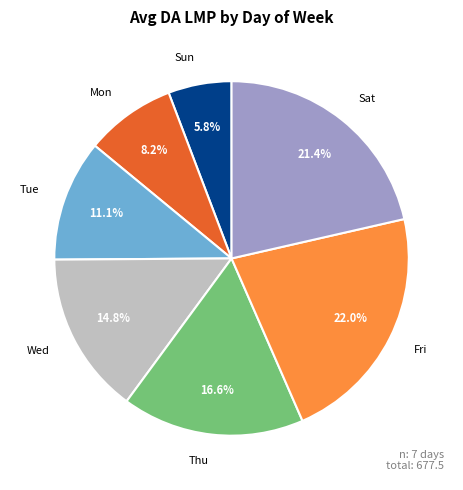

Does any single category account for the majority?

No